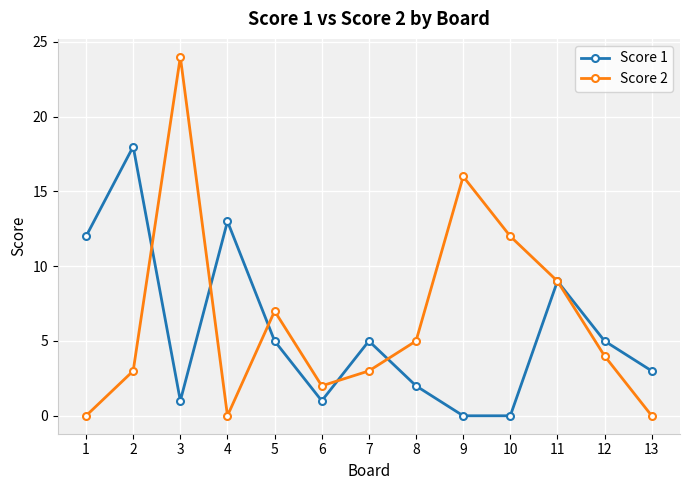

True or false: Score 1 has more than 2 points higher than both neighbors.

True